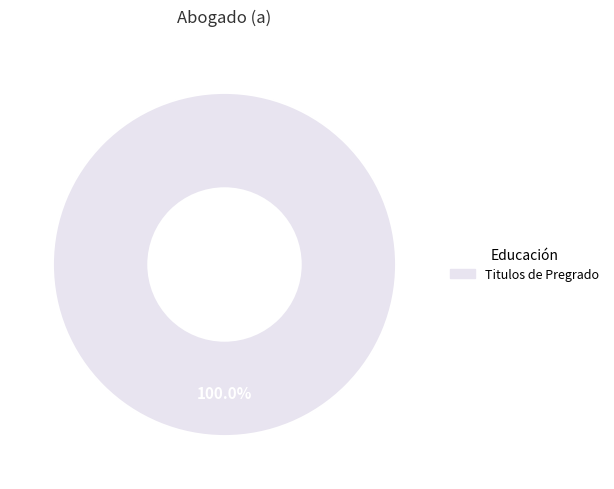

Rank the categories by value from lowest to highest.

Titulos de Pregrado